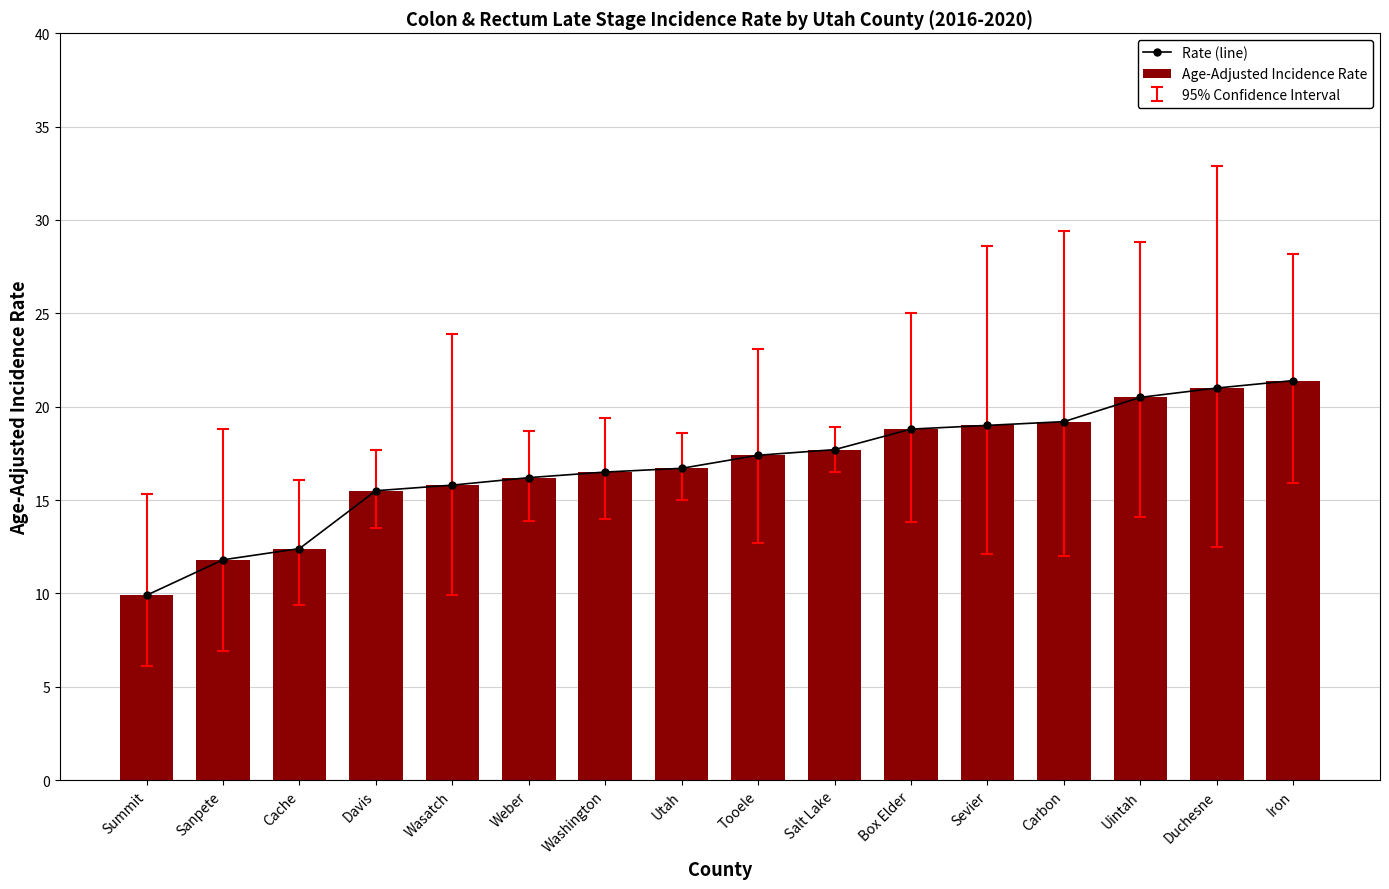

Between Sanpete and Tooele, which series saw the biggest shift?

Rate (line)